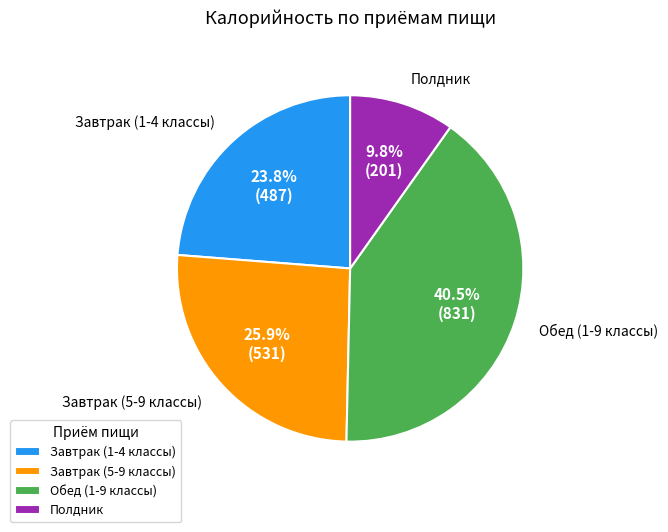

What is the ratio of the value at Полдник to the value at Завтрак (1-4 классы)?

0.4